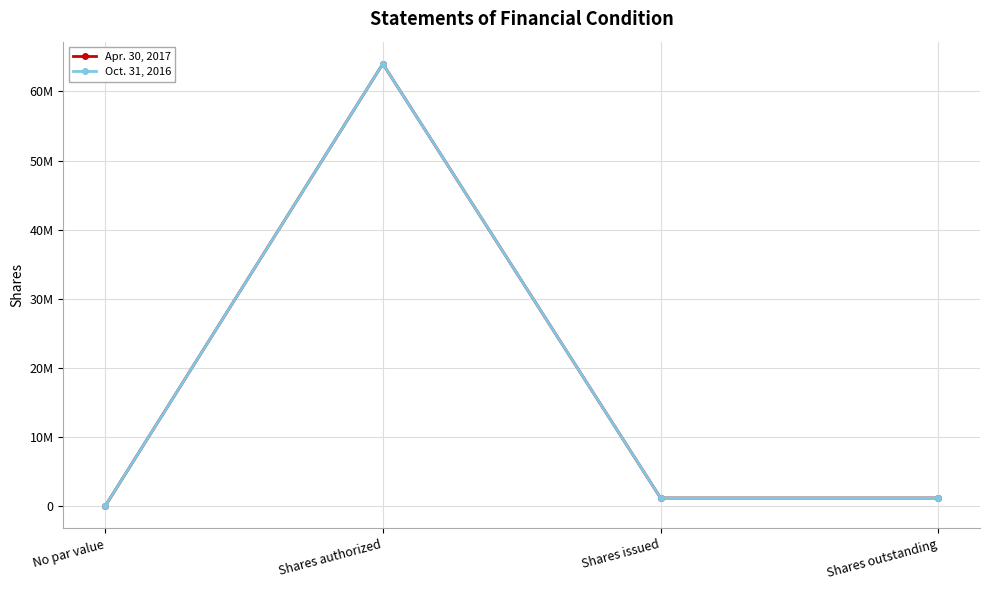

True or false: Apr. 30, 2017 and Oct. 31, 2016 intersect in this chart.

False